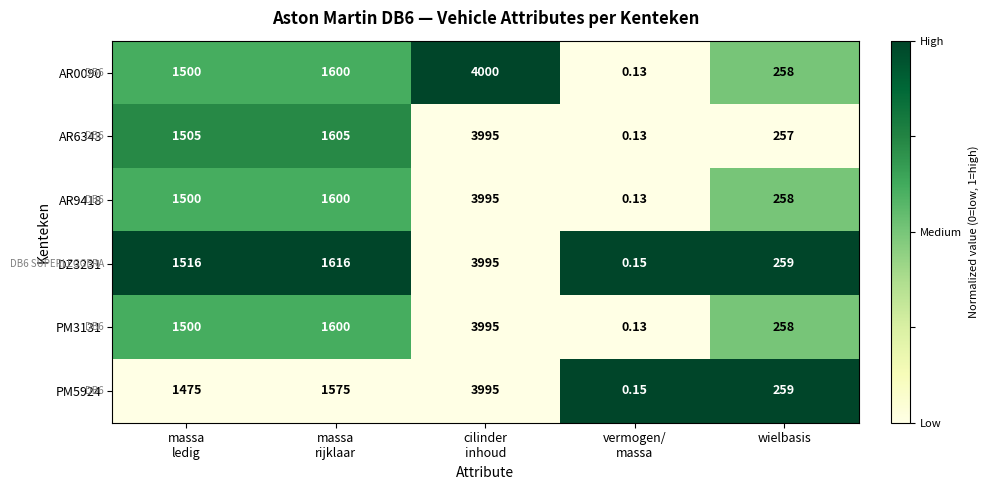

Which label corresponds to the largest value in the chart?

cilinder
inhoud